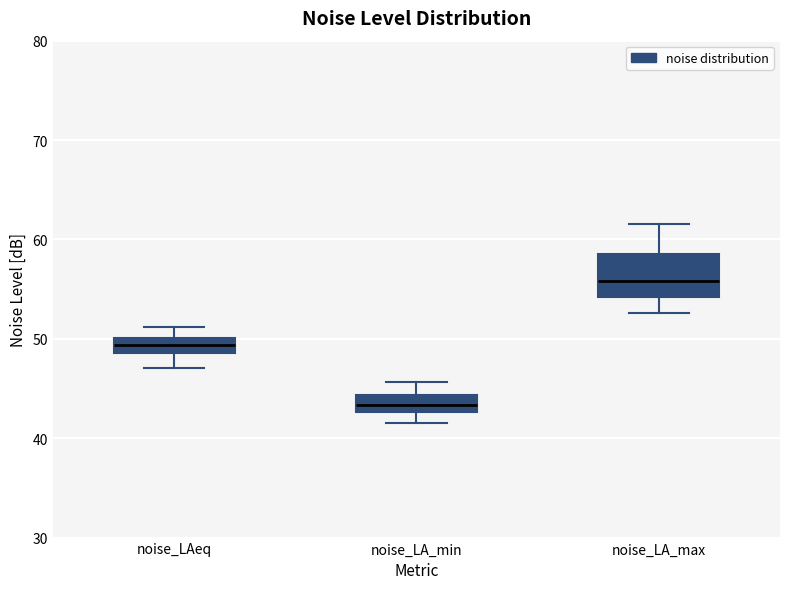

Which box is the tallest, from its lower edge to its upper edge?

noise_LA_max